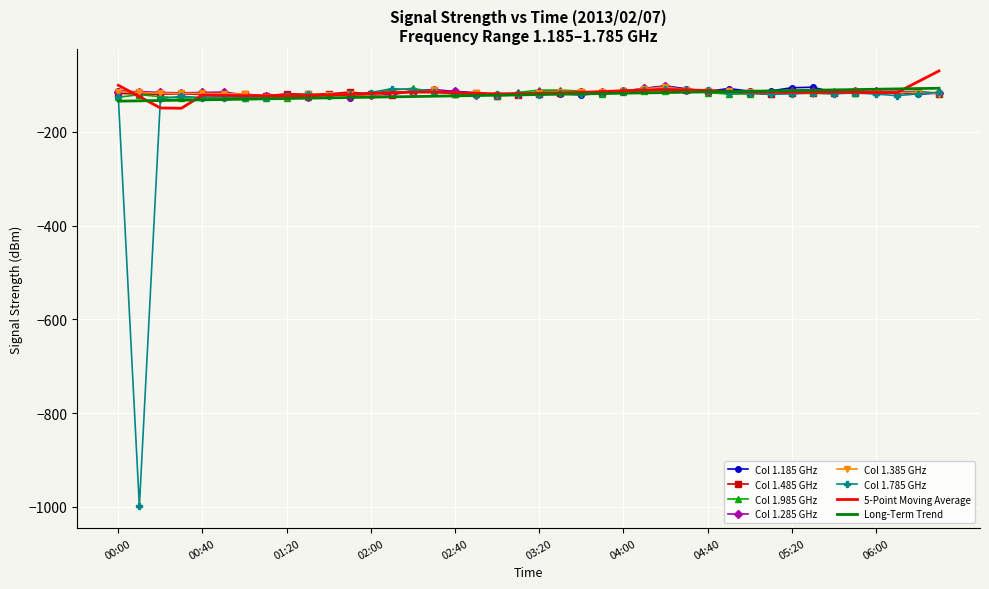

How many data points in 1.385 are above -116?

16